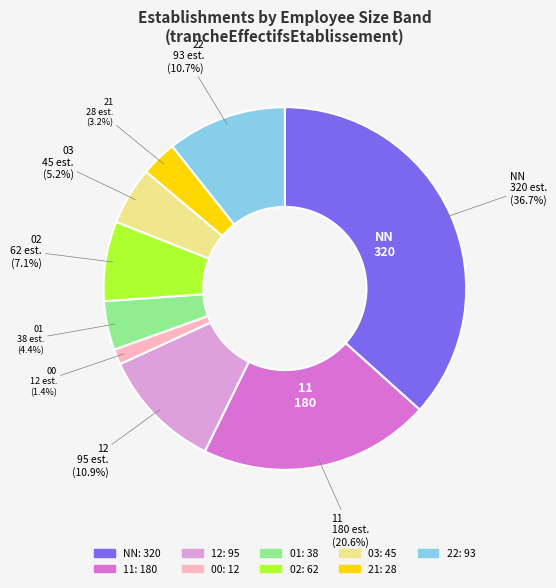

Approximately how many times larger is the value at 21 compared to 03?

0.6